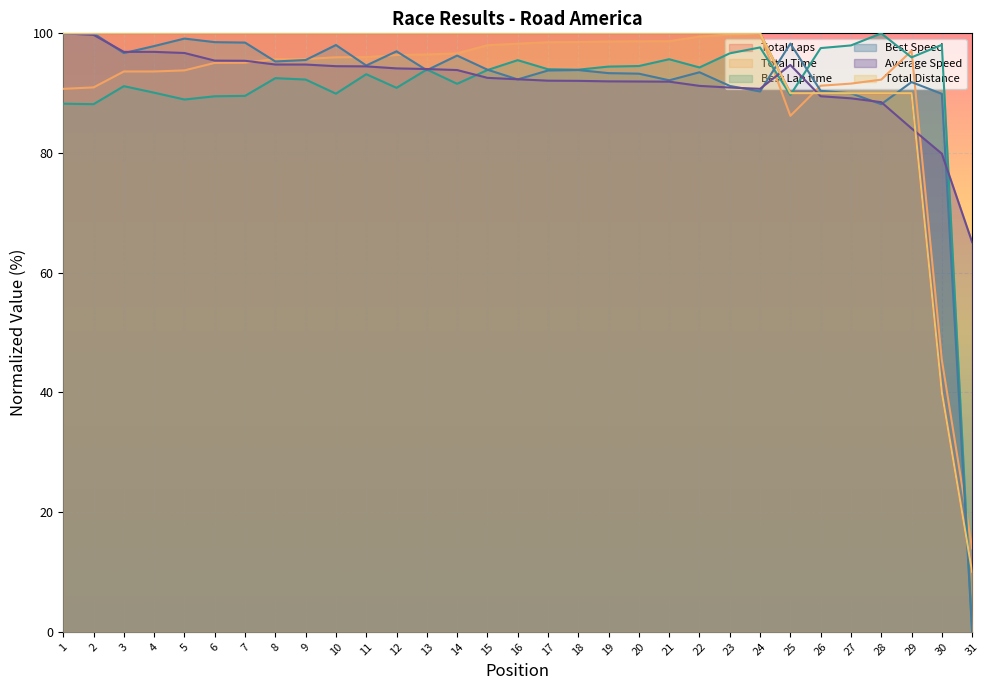

What is the value of the Total Time point at the 25th from the left?

86.2